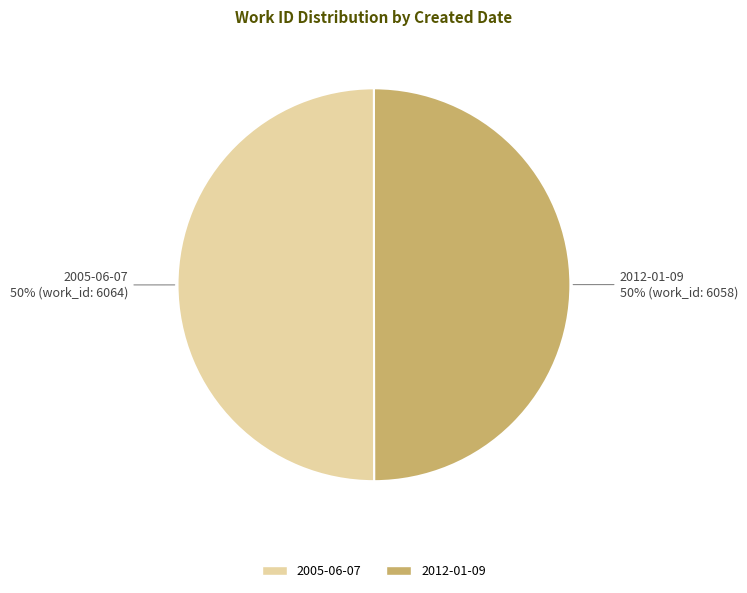

Approximately how many times larger is the value at 2005-06-07 compared to 2012-01-09?

1.0